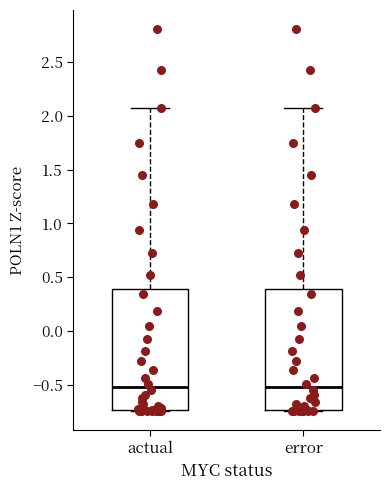

Where does the upper whisker of the box for error end on the y-axis? The values are not printed on the chart, so give them approximately, as read against the axis.

2.05